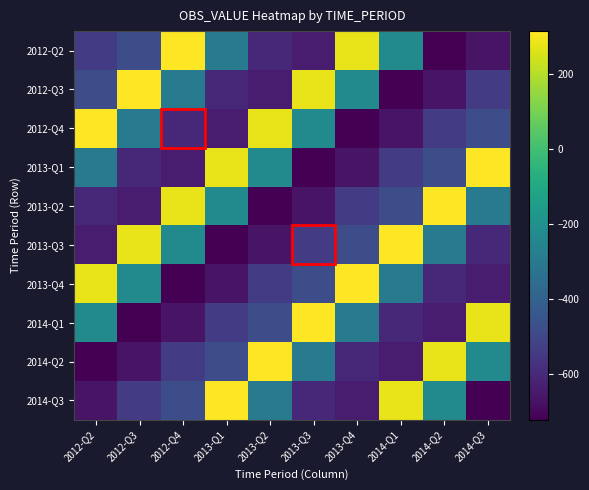

Count the number of data series in this chart.

10